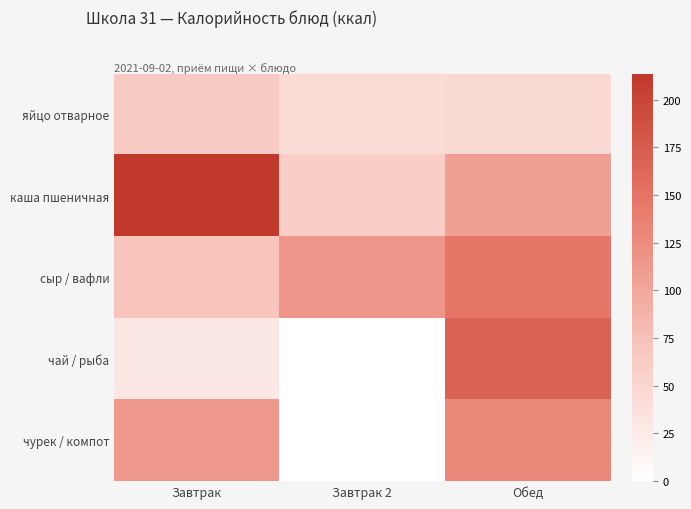

Rank the series by their average value, from lowest to highest.

яйцо отварное, чай / рыба, чурек / компот, сыр / вафли, каша пшеничная